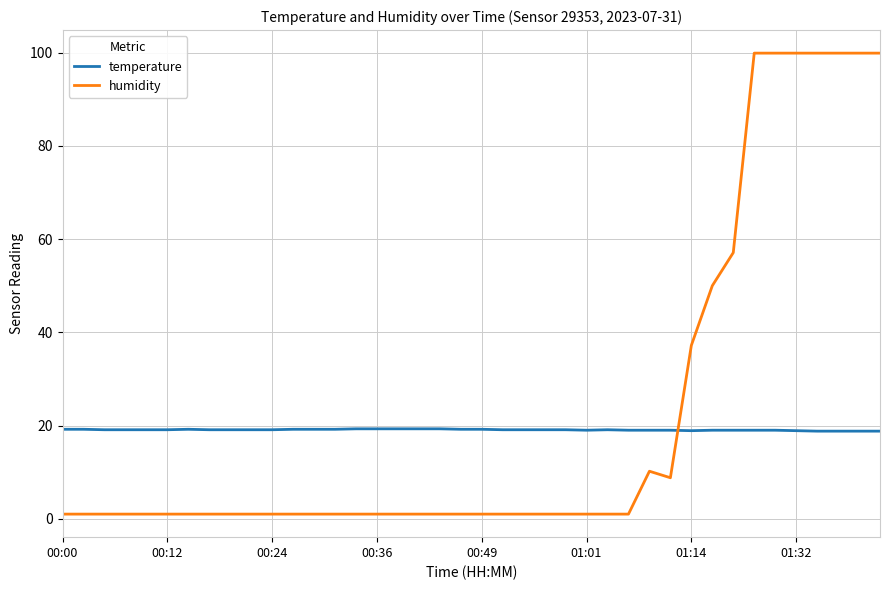

What is the difference between the maximum and minimum values in the humidity series?

98.9